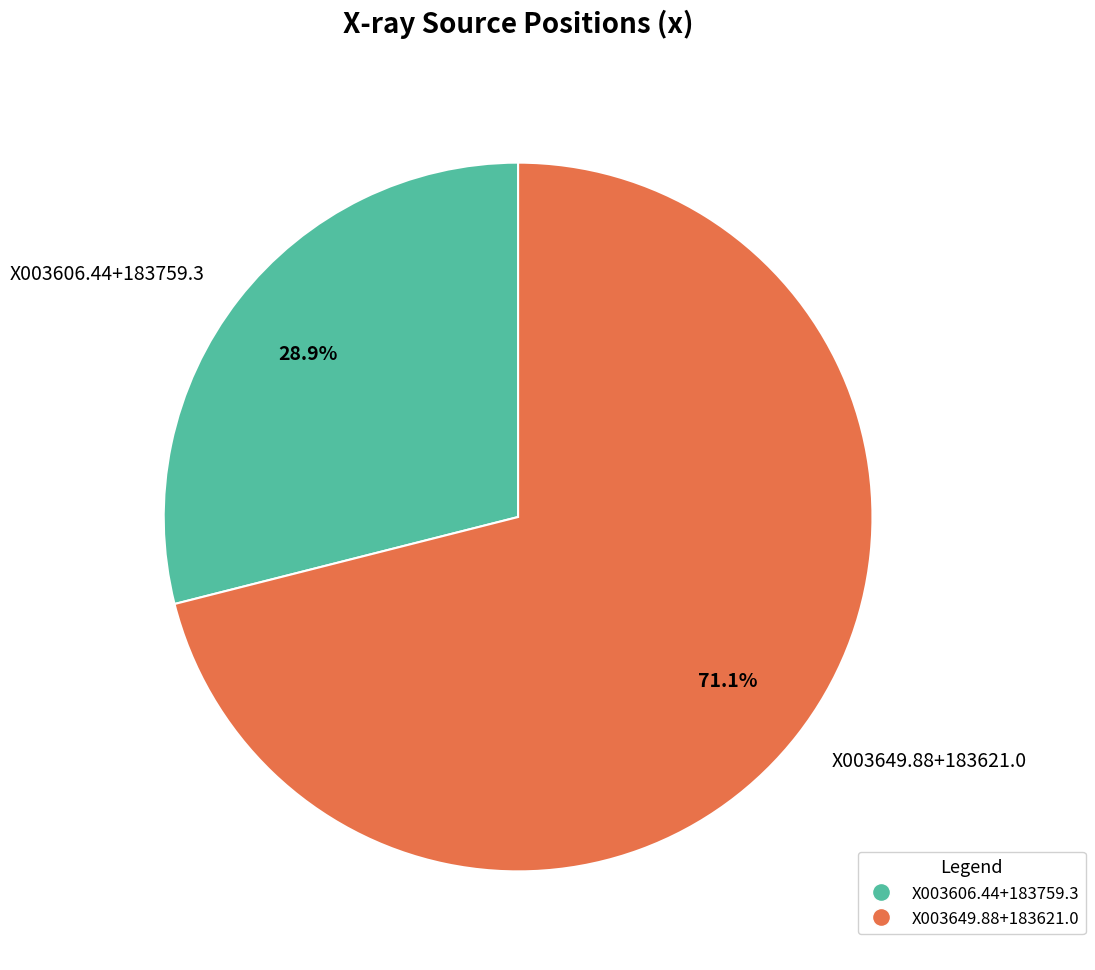

What is the majority slice?

X003649.88+183621.0